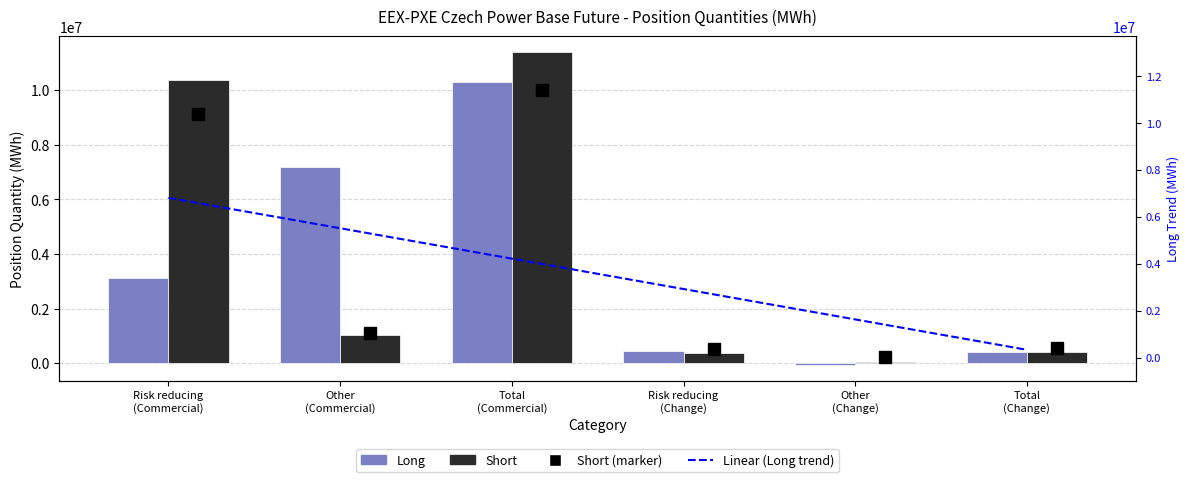

At how many categories does at least one series exceed 346524?

6